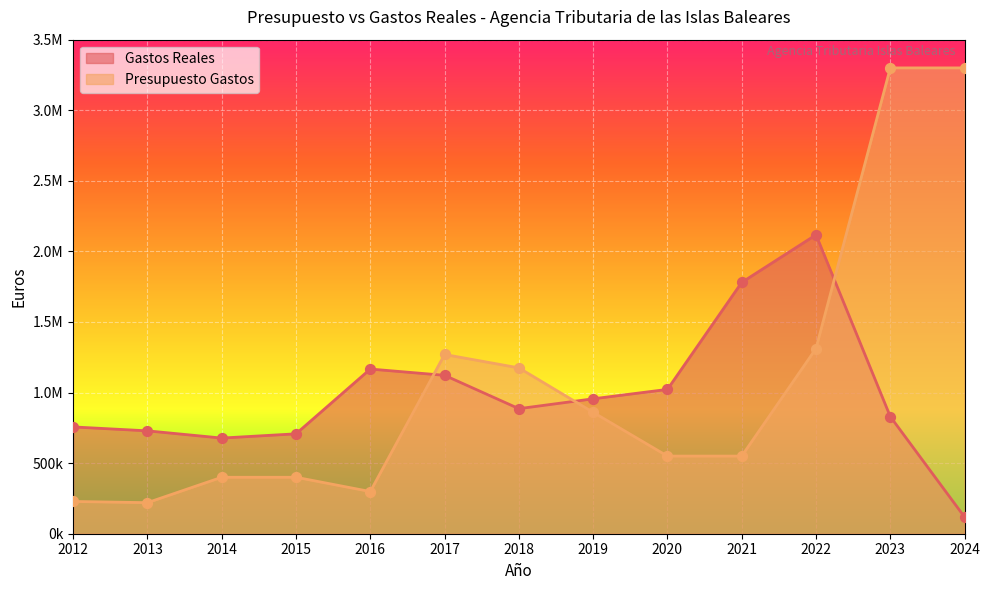

At how many categories does at least one series exceed 1448331?

4